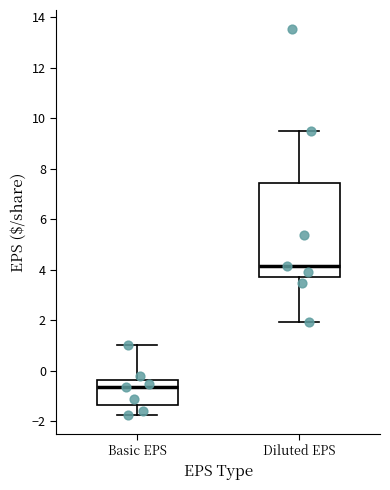

Which box has the lowest median line?

Basic EPS